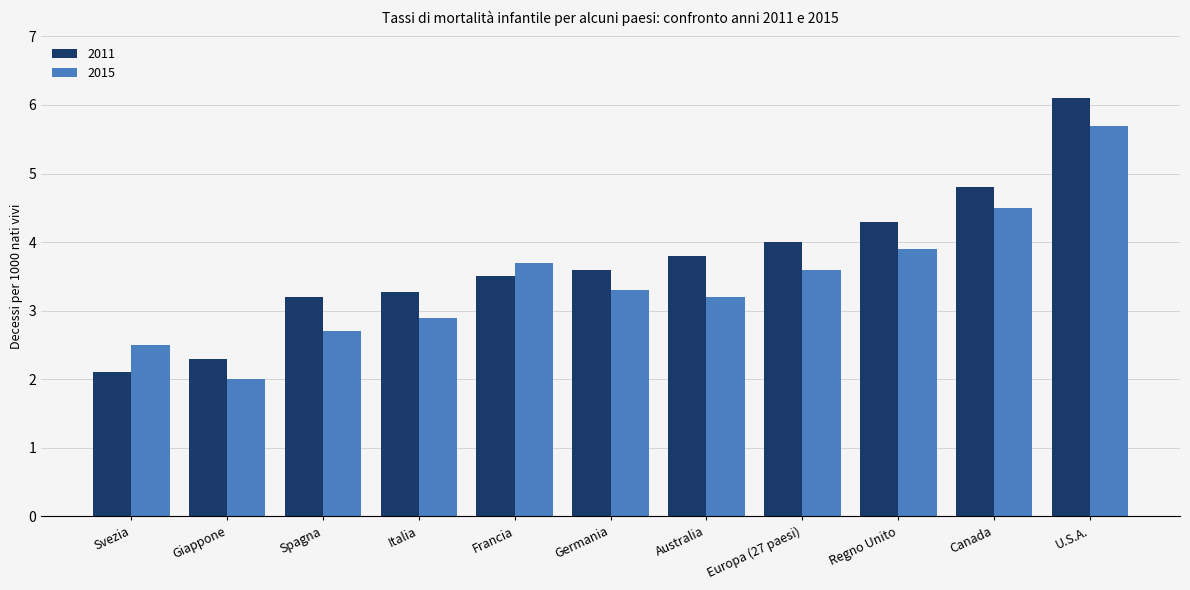

What value does the 2011 series have at Italia?

3.3